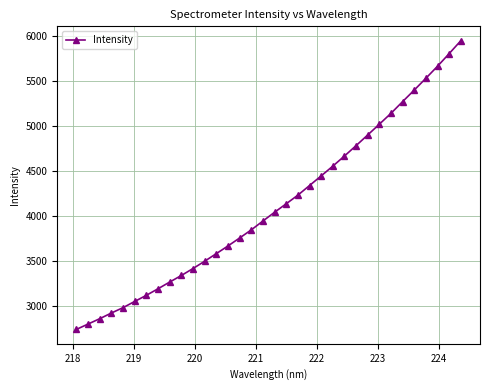

Reading left to right, list all the values displayed in this chart.

2745.9	2805.2	2864.5	2927.7	2987.2	3056.0	3124.1	3196.6	3271.1	3343.9	3421.0	3502.1	3586.4	3671.3	3759.6	3849.7	3947.8	4045.1	4139.3	4234.6	4341.4	4448.2	4556.6	4668.6	4784.2	4902.4	5021.8	5142.4	5272.4	5400.5	5531.3	5664.6	5804.8	5947.3